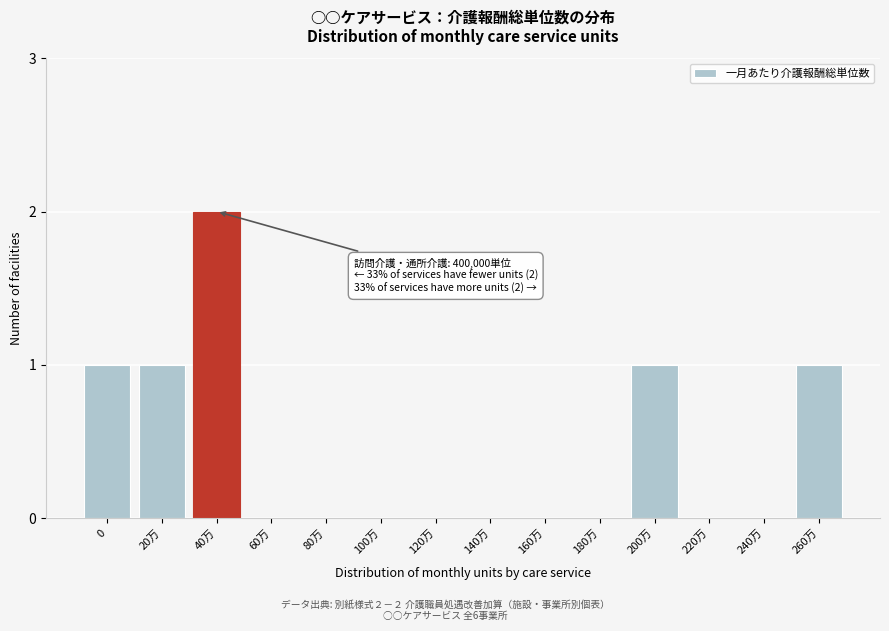

Reading left to right, extract all data points from this chart.

0=1	20万=1	40万=2	60万=0	80万=0	100万=0	120万=0	140万=0	160万=0	180万=0	200万=1	220万=0	240万=0	260万=1